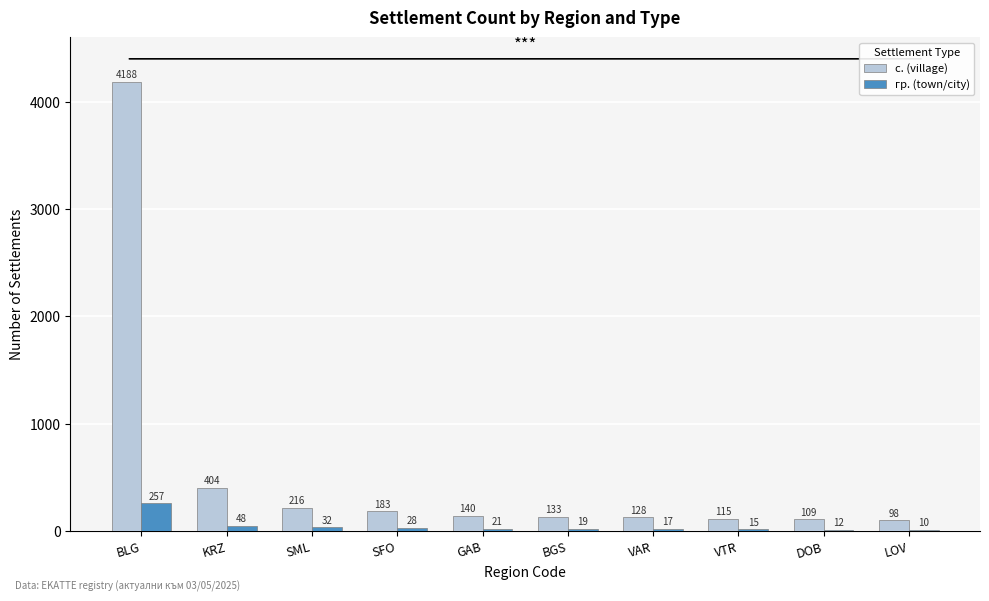

What is the sum of all гр. (town/city) values?

459